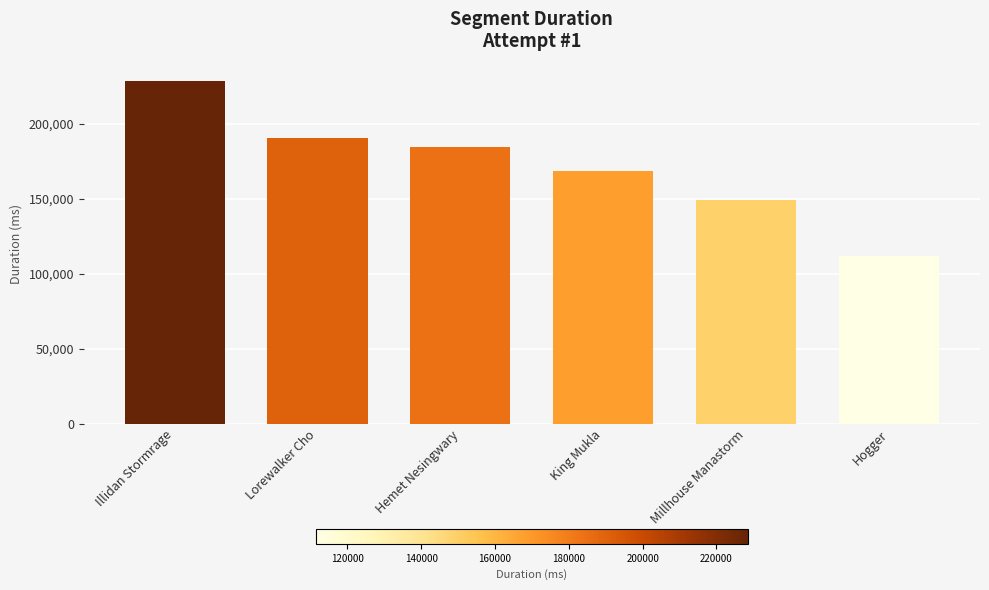

Rank the categories by value from lowest to highest.

Hogger, Millhouse Manastorm, King Mukla, Hemet Nesingwary, Lorewalker Cho, Illidan Stormrage